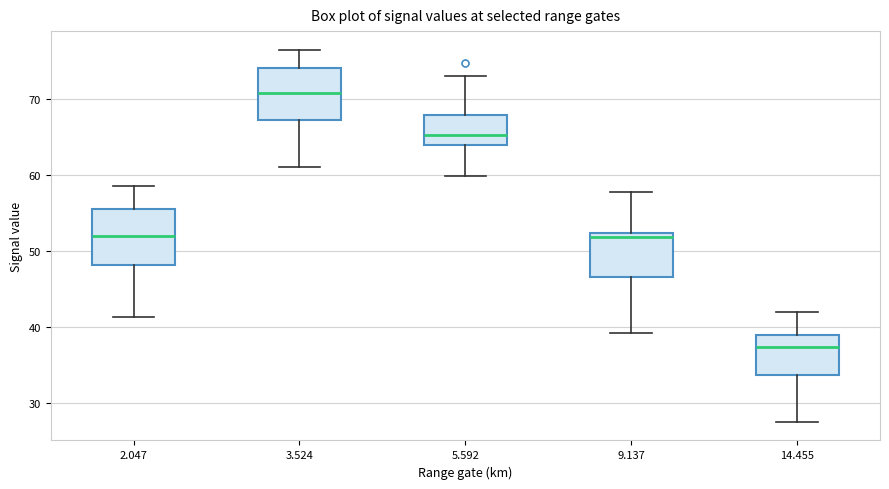

Where is the upper edge of the box at x = 14.455 on the y-axis? The values are not printed on the chart, so give them approximately, as read against the axis.

39